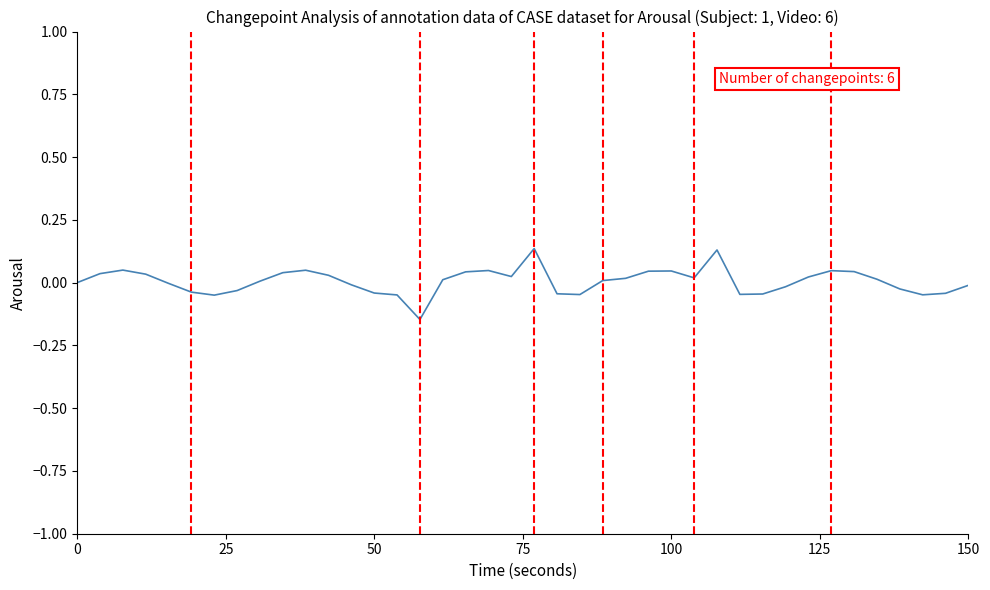

What is the difference between the maximum and minimum values?

0.3